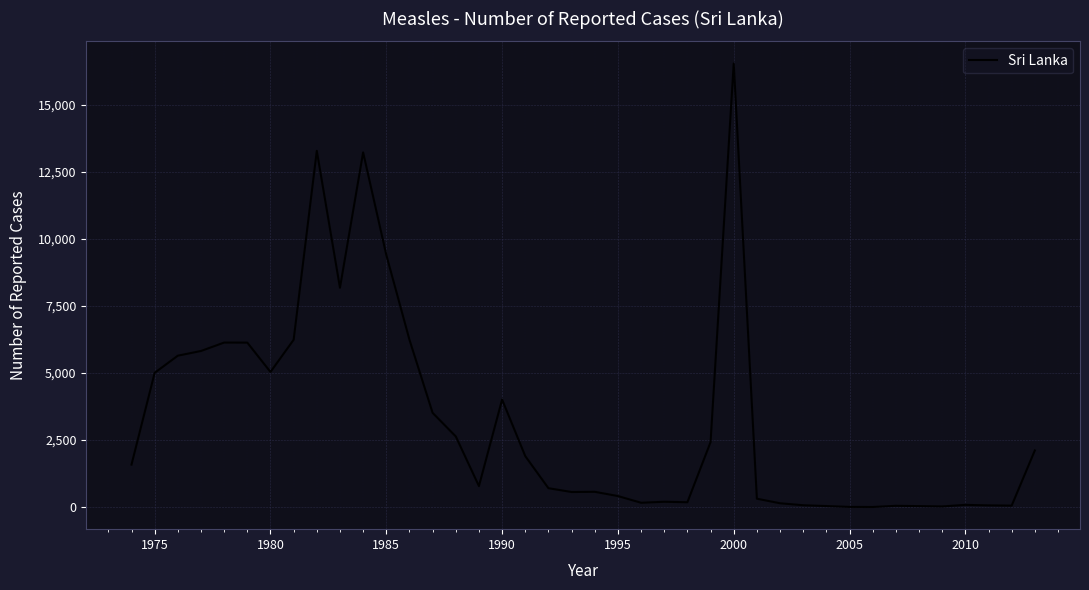

Does the chart display data point markers on the line(s)?

No